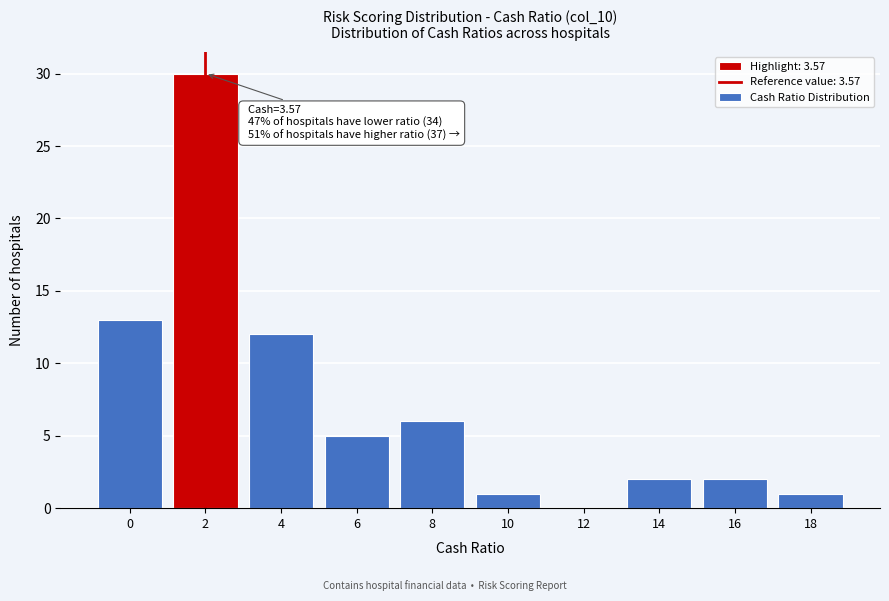

Reading left to right, what are all the values shown in this chart?

0=13	2=30	4=12	6=5	8=6	10=1	12=0	14=2	16=2	18=1